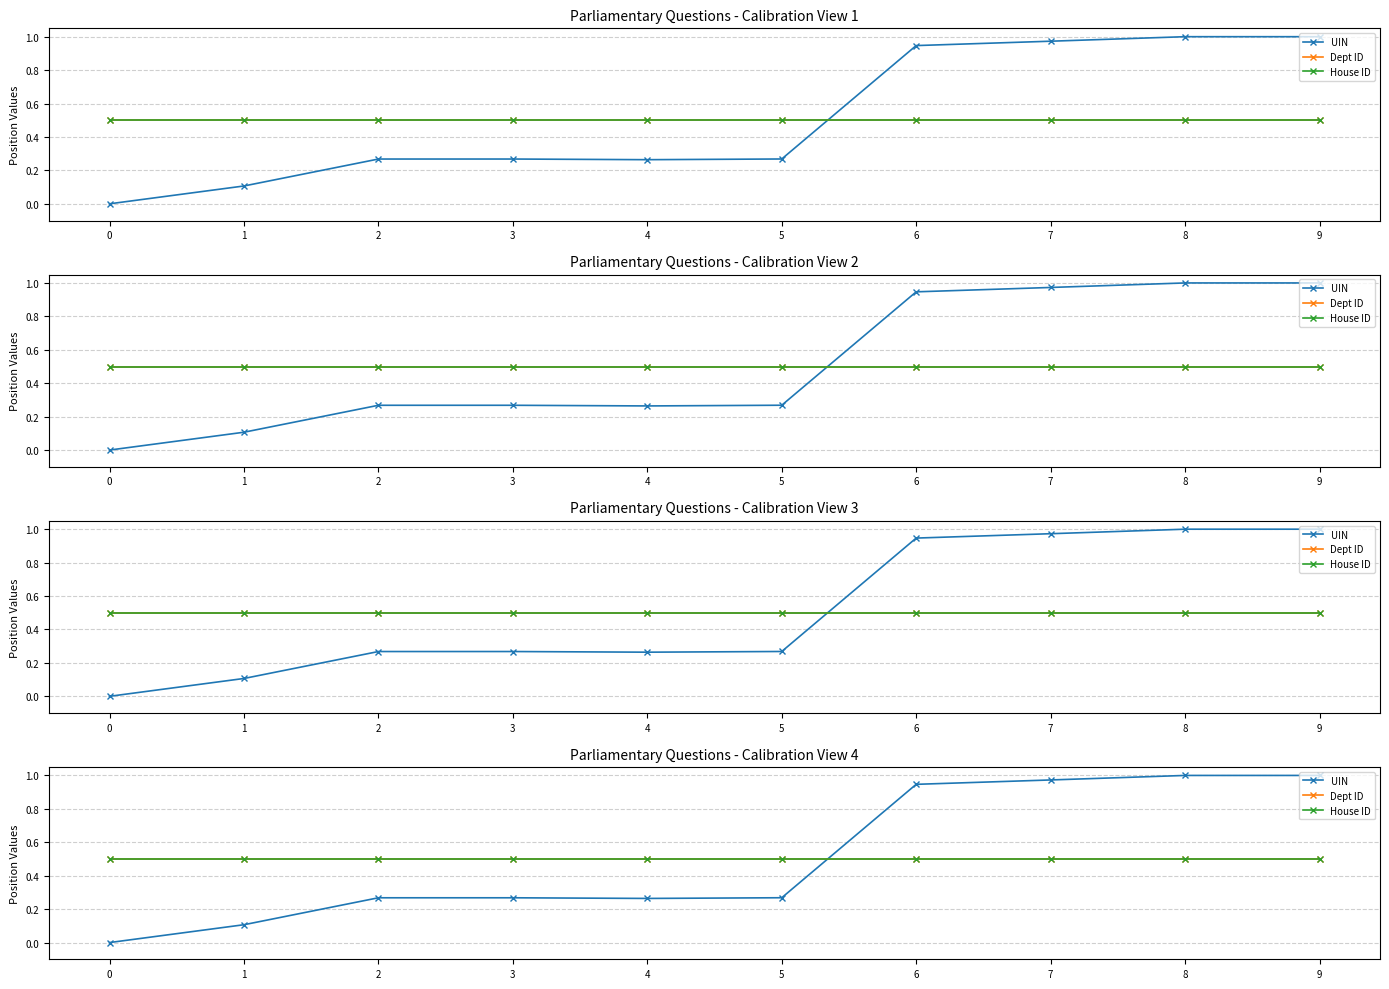

What is the value of the Dept ID point at the 9th from the left?

0.5